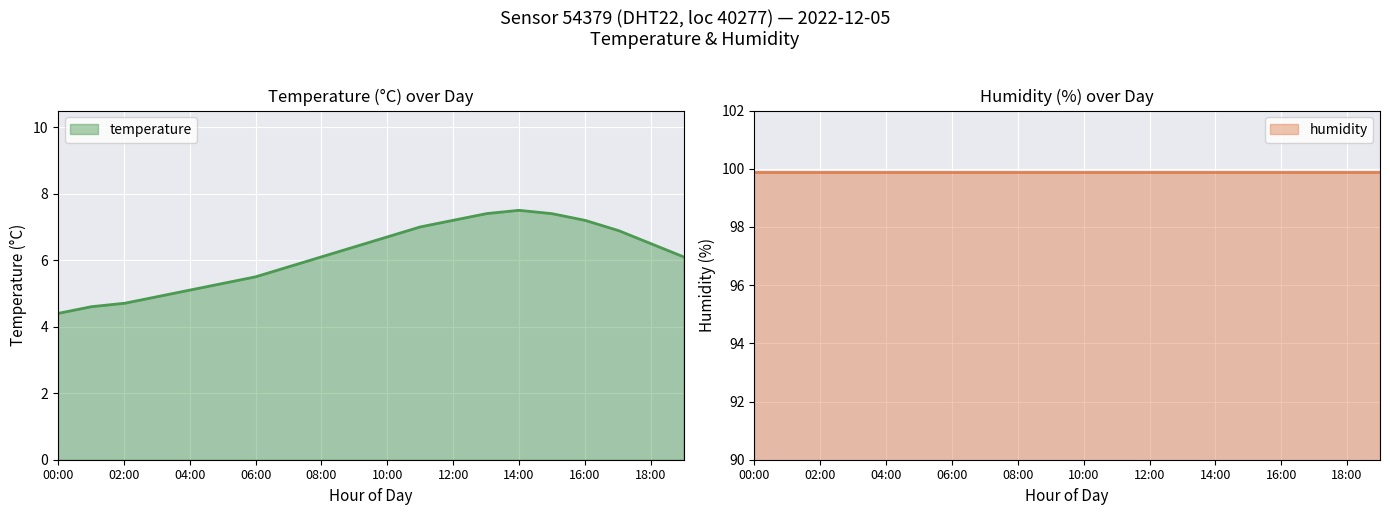

How many categories are shown in the chart?

20